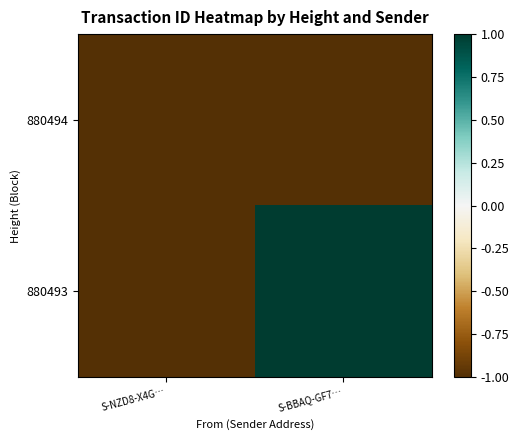

Which has a higher value, S-BBAQ-GF7… or S-NZD8-X4G…?

S-BBAQ-GF7…